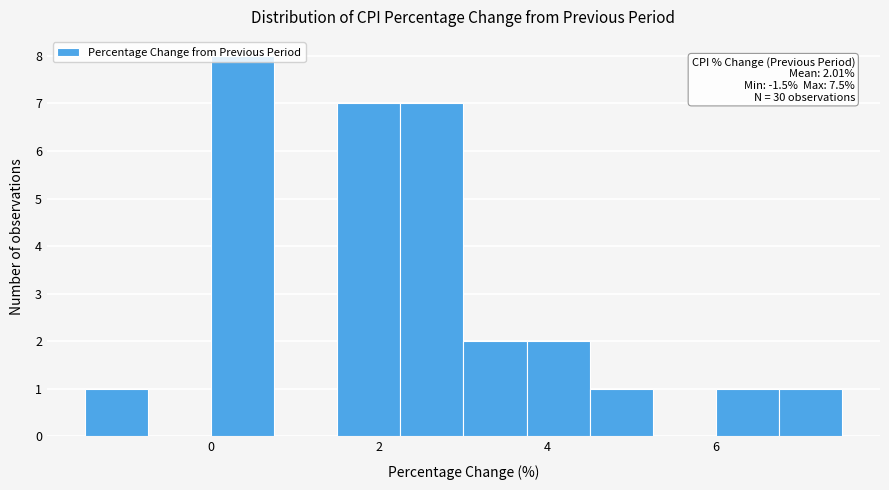

Around what value on the x-axis is the tallest bar? Give the approximate position of its centre, as read against the axis.

0.4